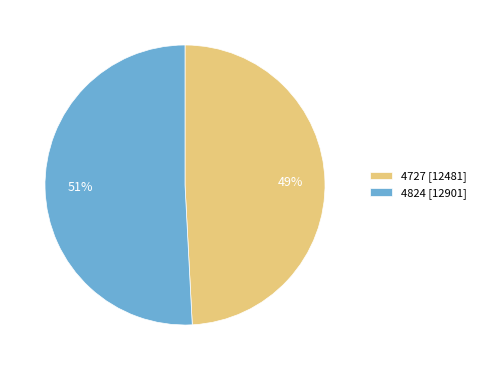

What is the largest slice in the pie chart?

4824